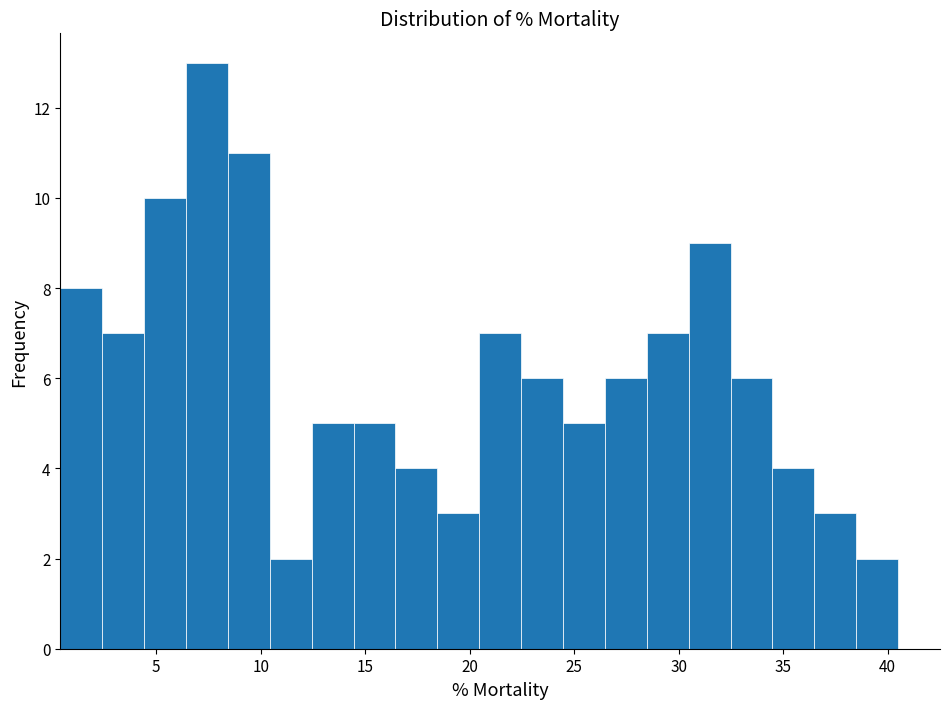

Which range on the x-axis has the tallest bar?

6.5 to 8.5